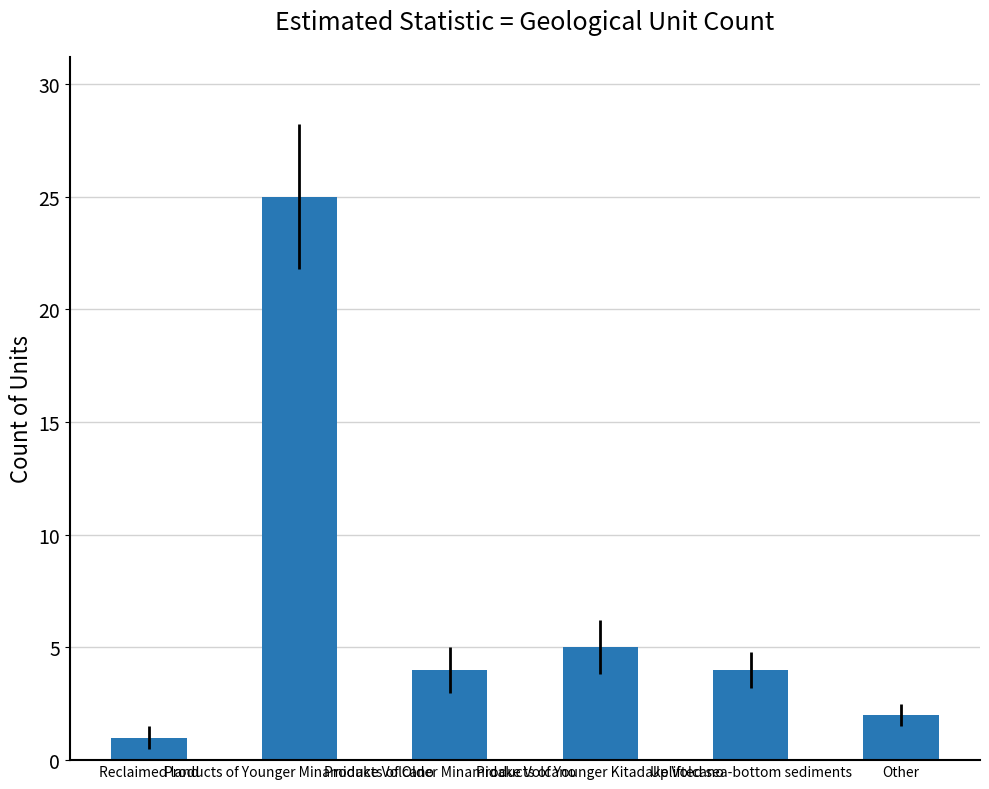

How many series are shown in this chart?

1